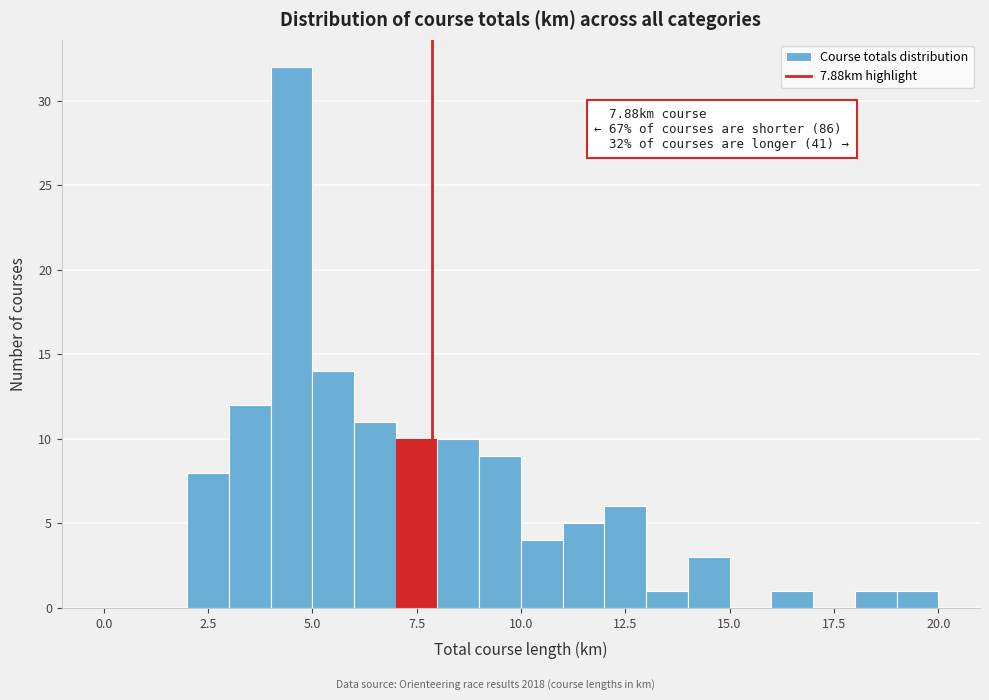

Read against the x-axis, roughly where is the centre of the tallest bar?

4.5